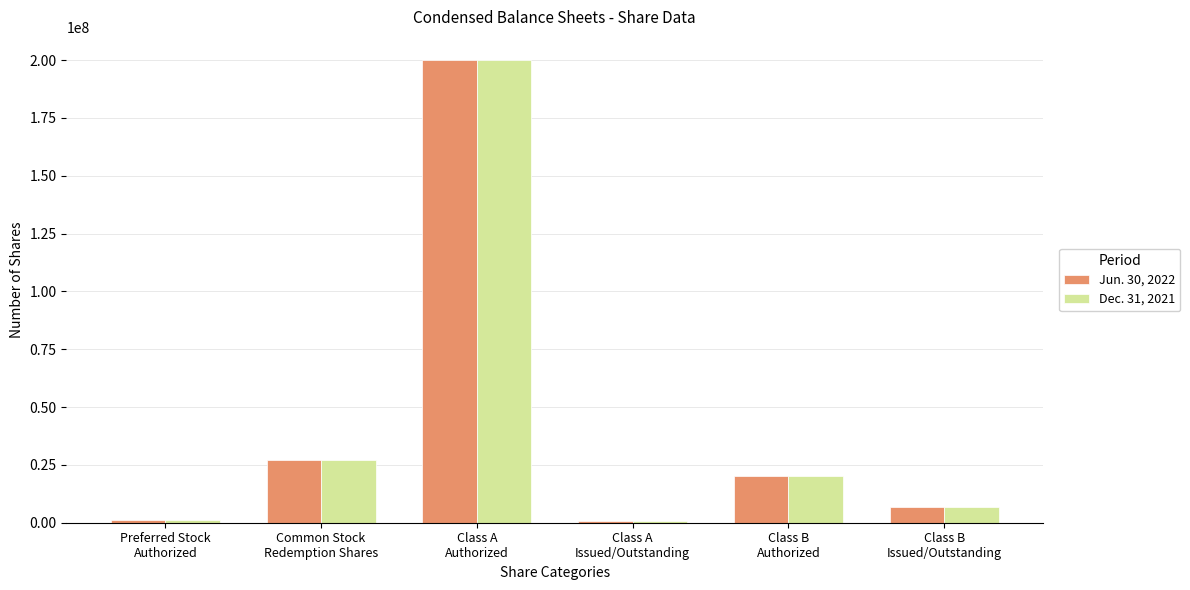

What is the label of the 1st bar from the right?

Class B
Issued/Outstanding